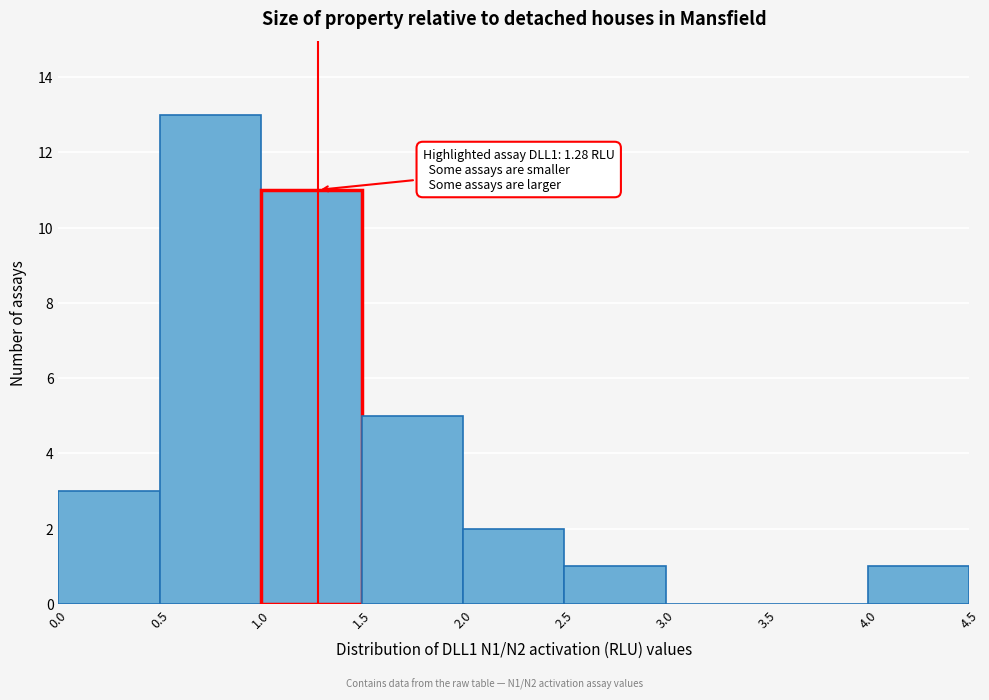

Which range on the x-axis has the tallest bar?

0.5 to 1.0